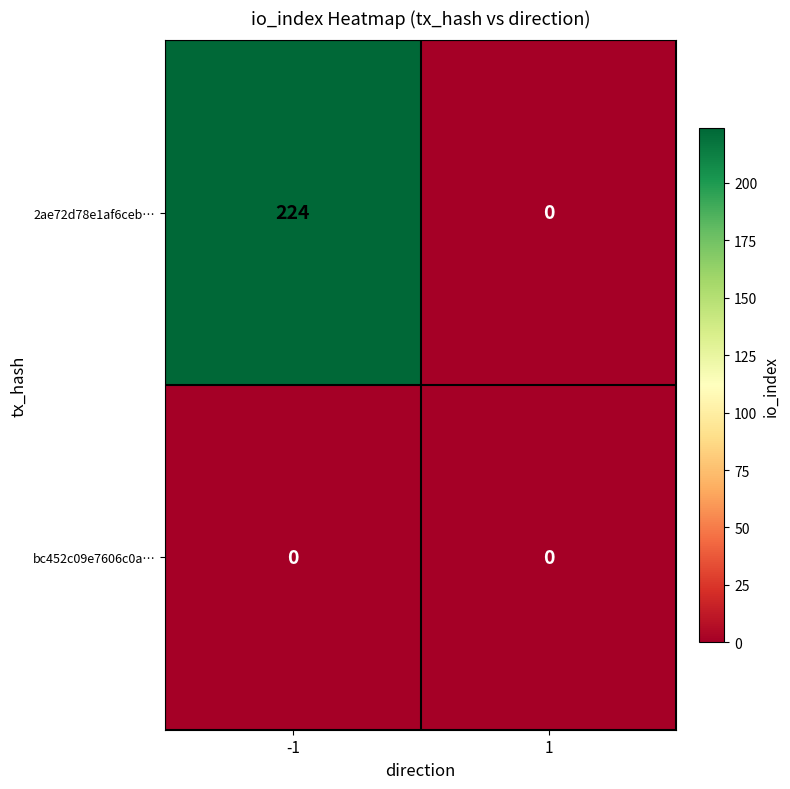

True or false: 2ae72d78e1af6ceb… has a value of 224 at -1.

True